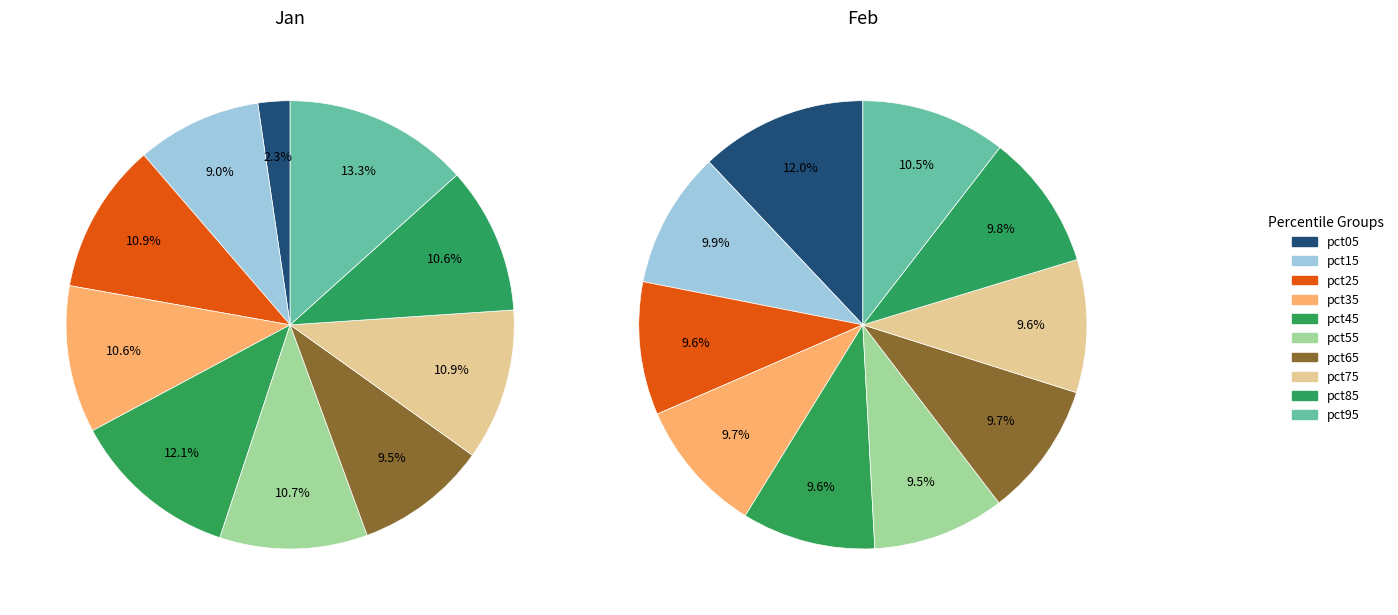

Rank the series at 6 from highest to lowest value.

values_feb, values_jan